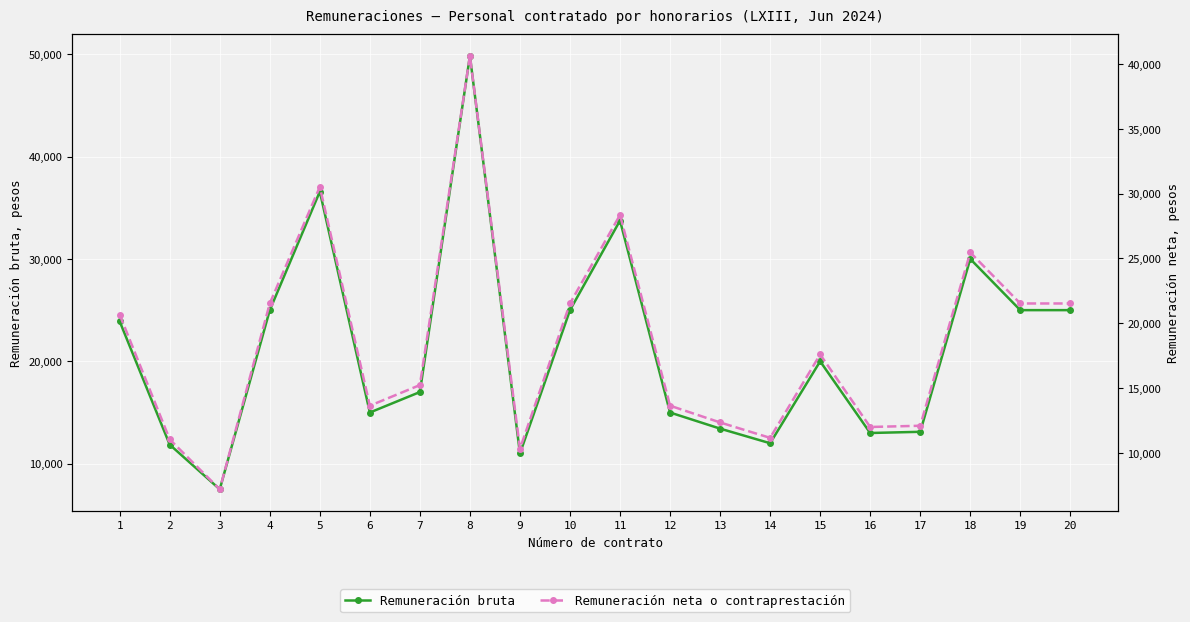

Reading right to left, extract all data points from this chart.

Remuneración bruta: 20=25000.0	19=25000.0	18=30000.0	17=13115.0	16=13000.0	15=20000.0	14=12000.0	13=13426.8	12=15000.0	11=33750.0	10=25000.0	9=11000.0	8=49842.5	7=17000.0	6=15000.0	5=36579.3	4=25000.0	3=7500.0	2=11859.6	1=23900.0
Remuneración neta o contraprestación: 20=21528.8	19=21528.8	18=25460.8	17=12100.9	16=12006.5	15=17596.8	14=11167.7	13=12356.8	12=13648.1	11=28355.6	10=21528.8	9=10321.1	8=40623.6	7=15237.6	6=13648.1	5=30519.4	4=21528.8	3=7201.9	2=11049.8	1=20663.8